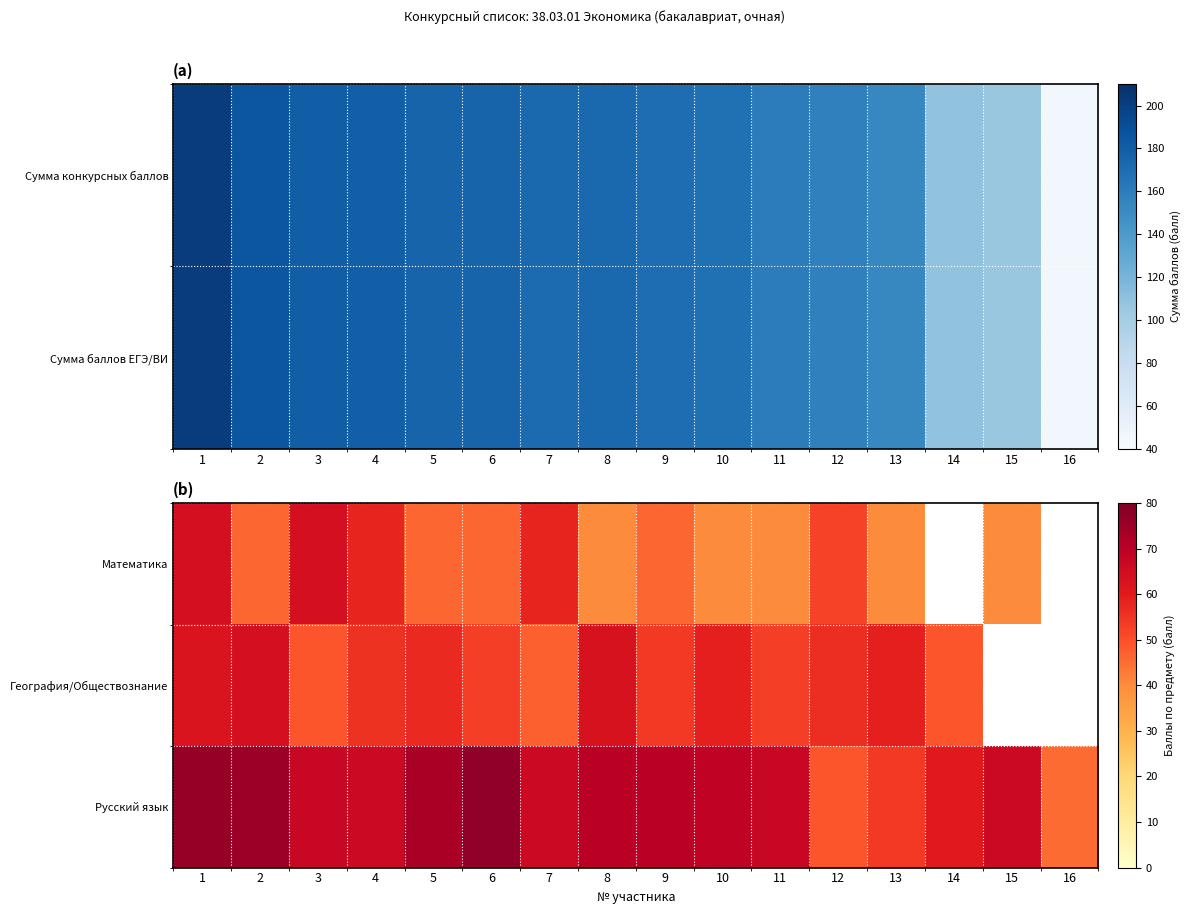

What is the minimum value shown in the chart?

40.0